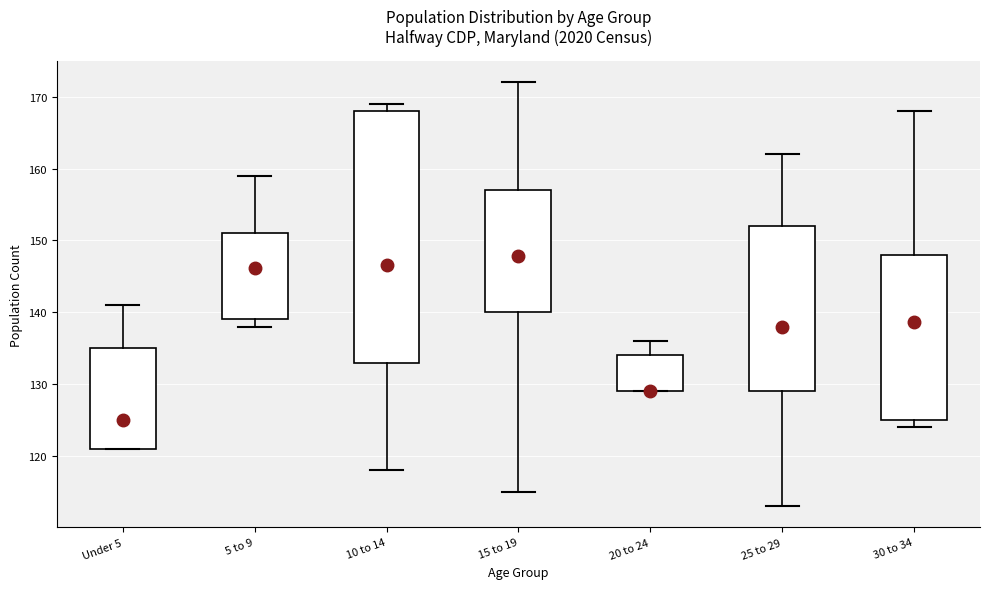

Which box's median line is the lowest?

30 to 34